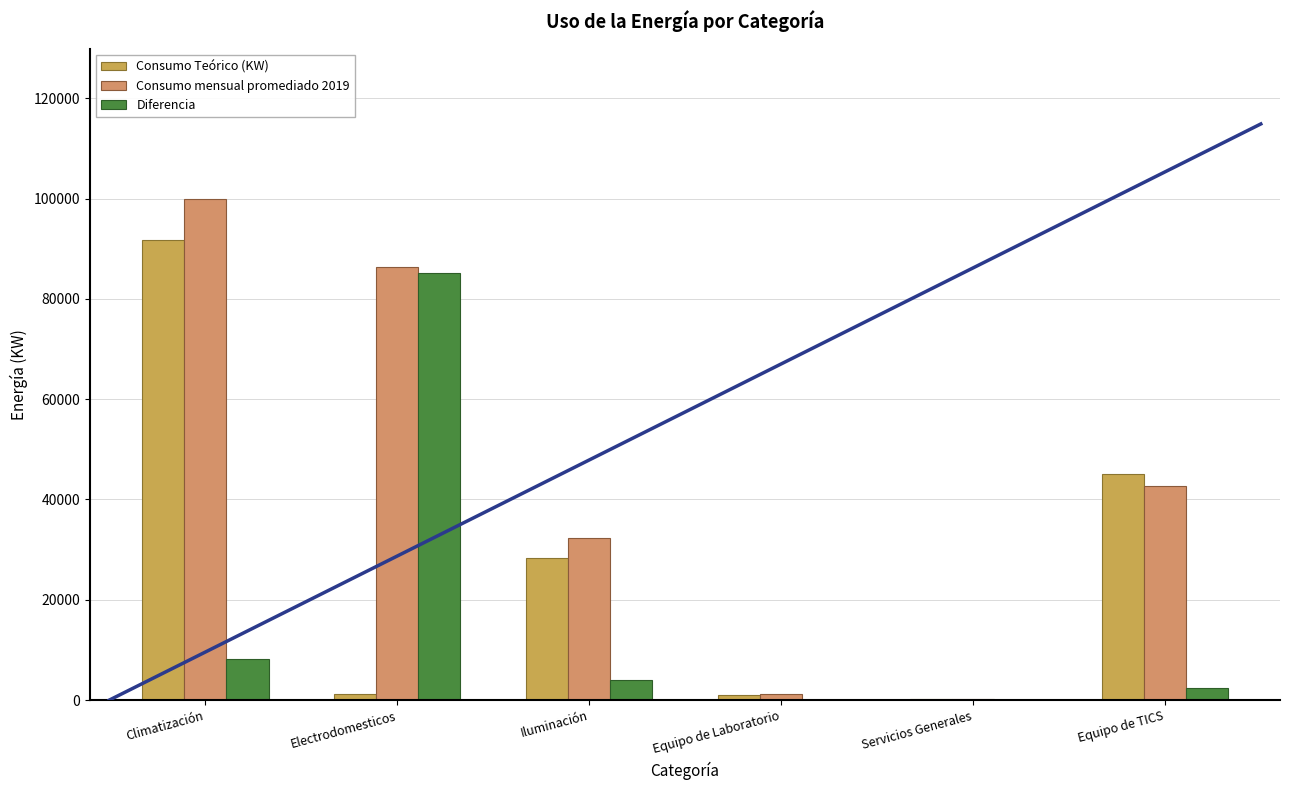

How many categories are shown in the chart?

6